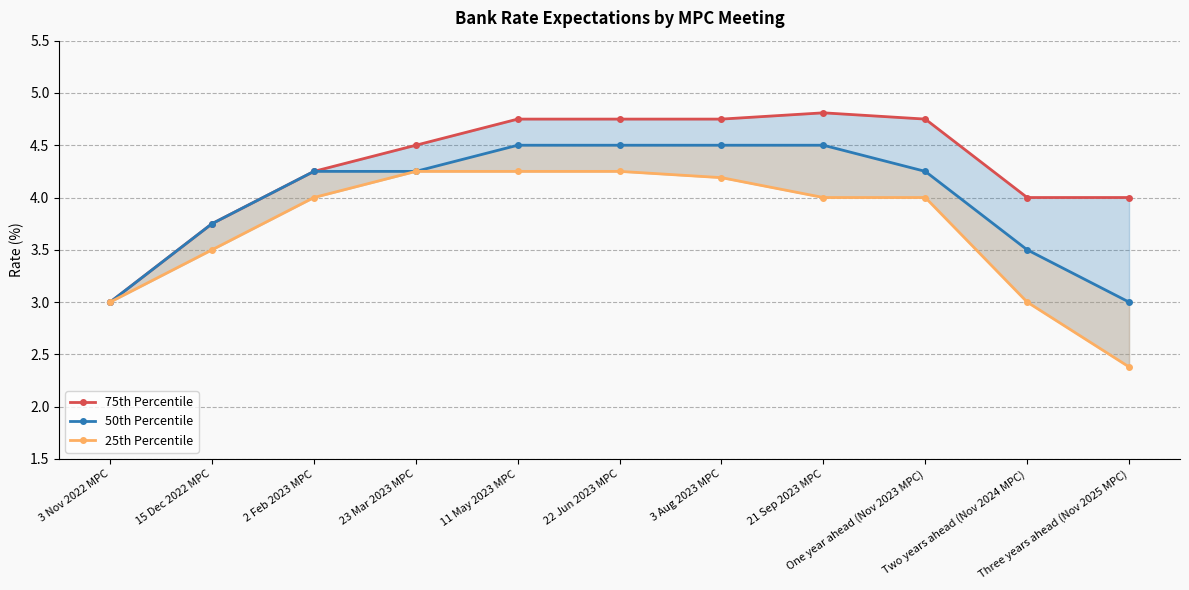

Which series has the largest range (max minus min)?

25th Percentile